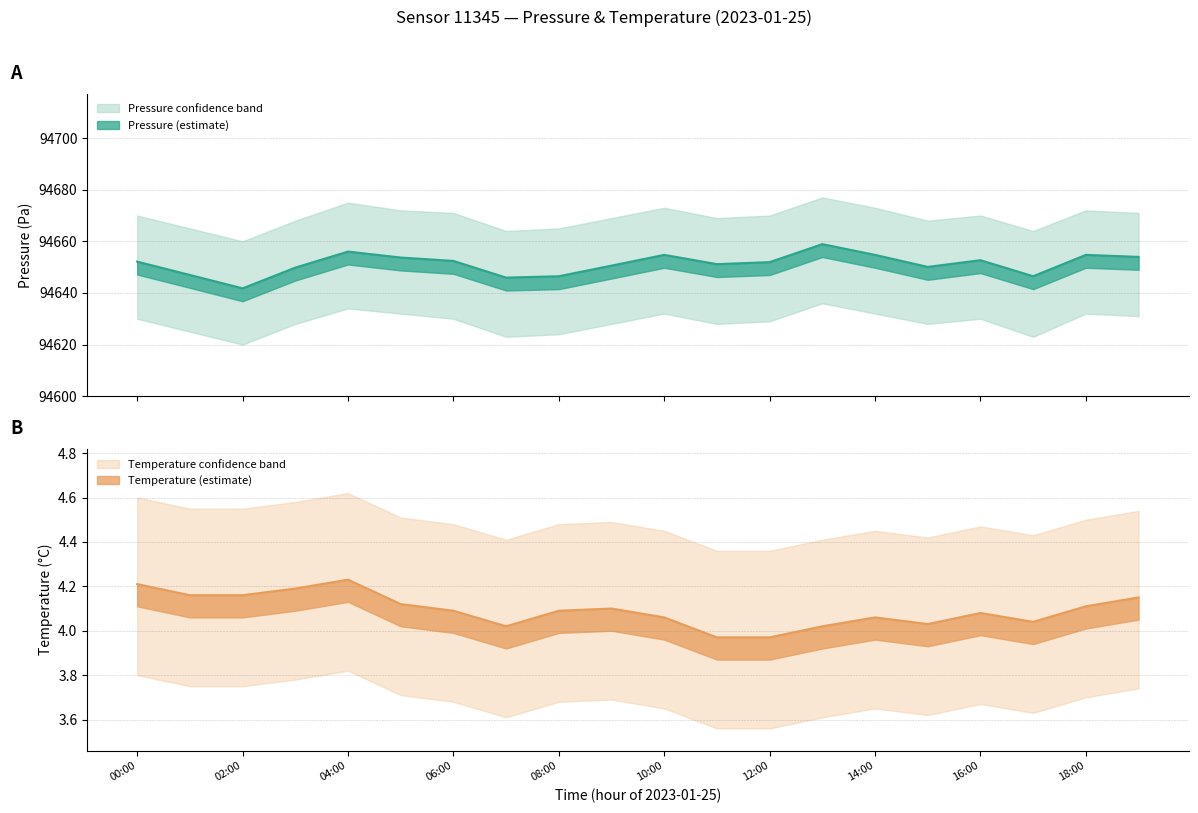

Is it true that temperature equals 5.7 at 07:00?

False